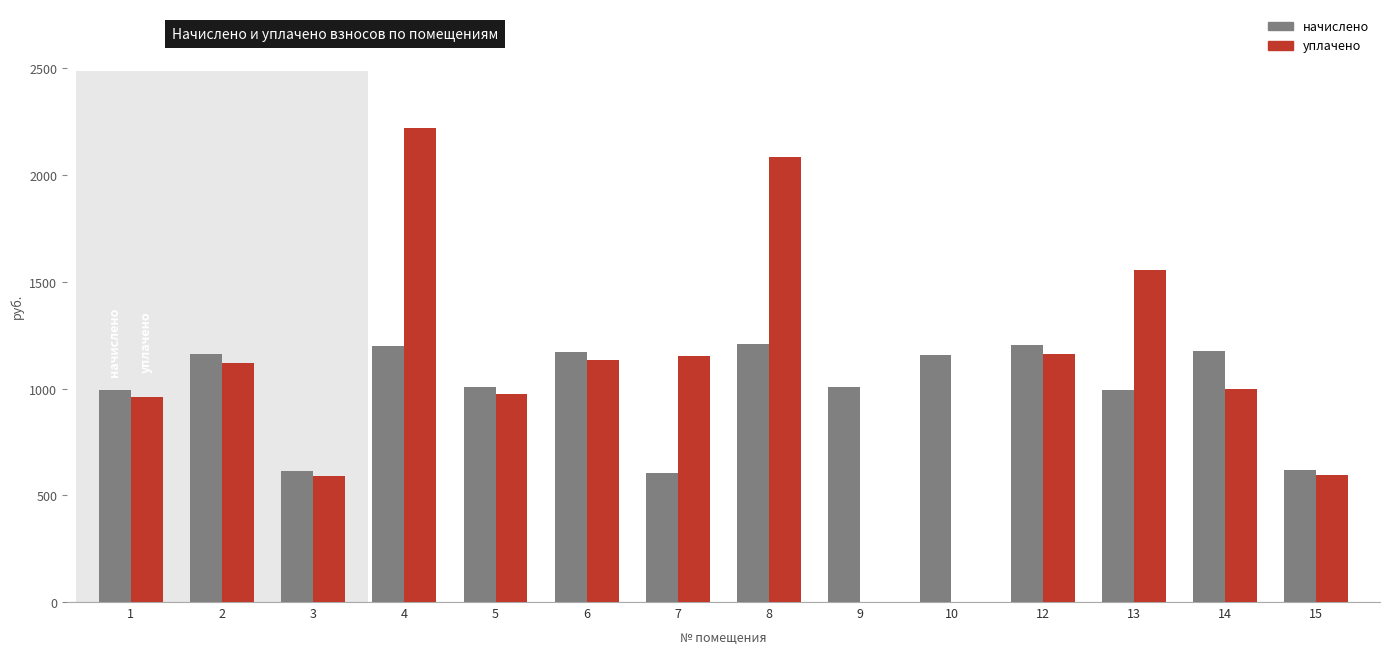

What is the approximate value of уплачено at 5?

973.7